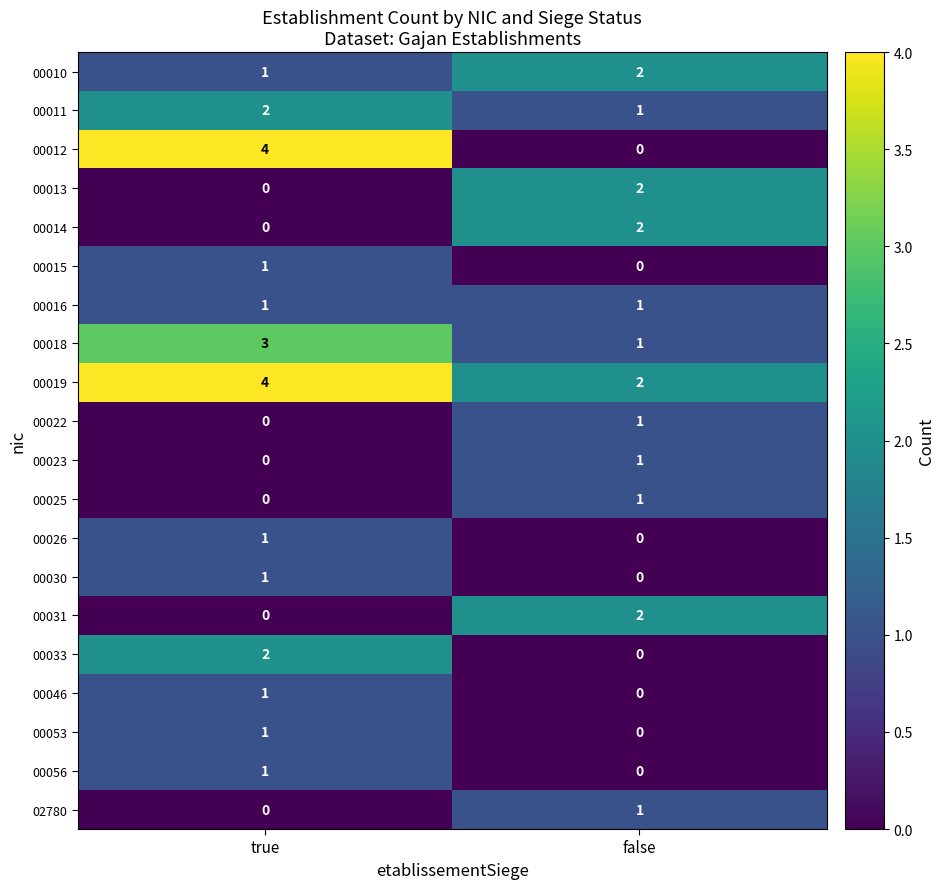

What is the sum of the 00010 values at true and false?

3